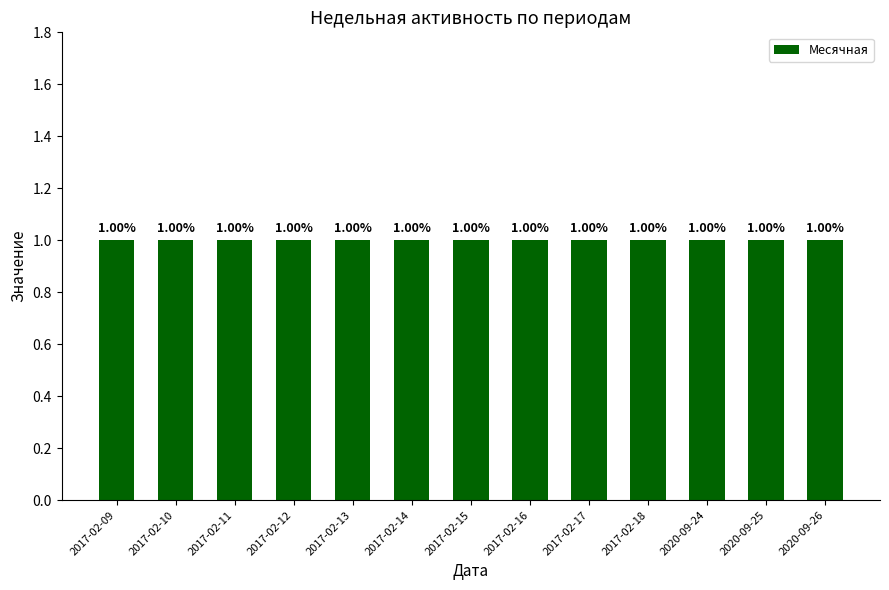

What is the label of the 2nd bar from the right?

2020-09-25